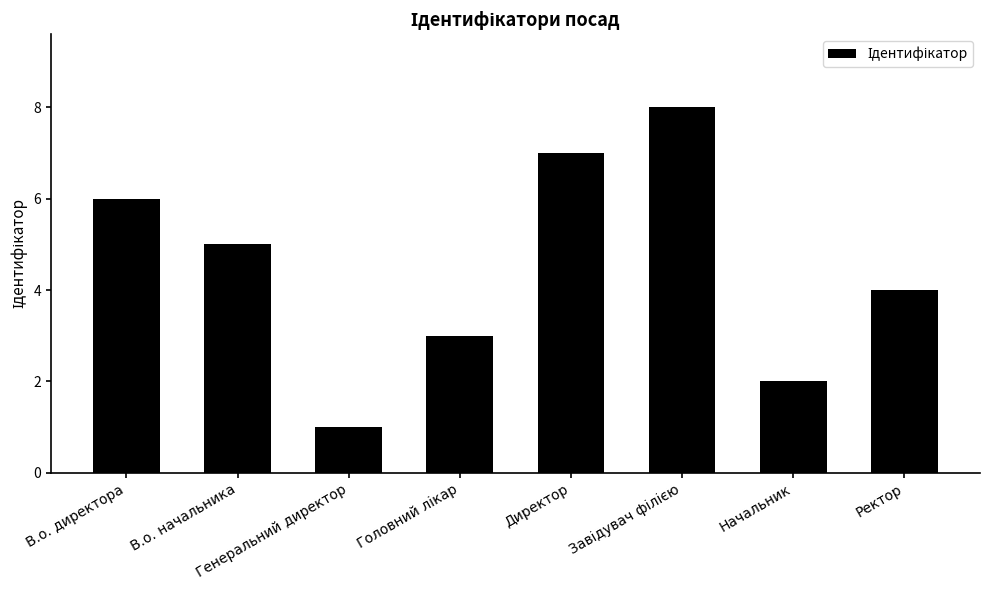

What is the label of the 2nd bar from the left?

В.о. начальника